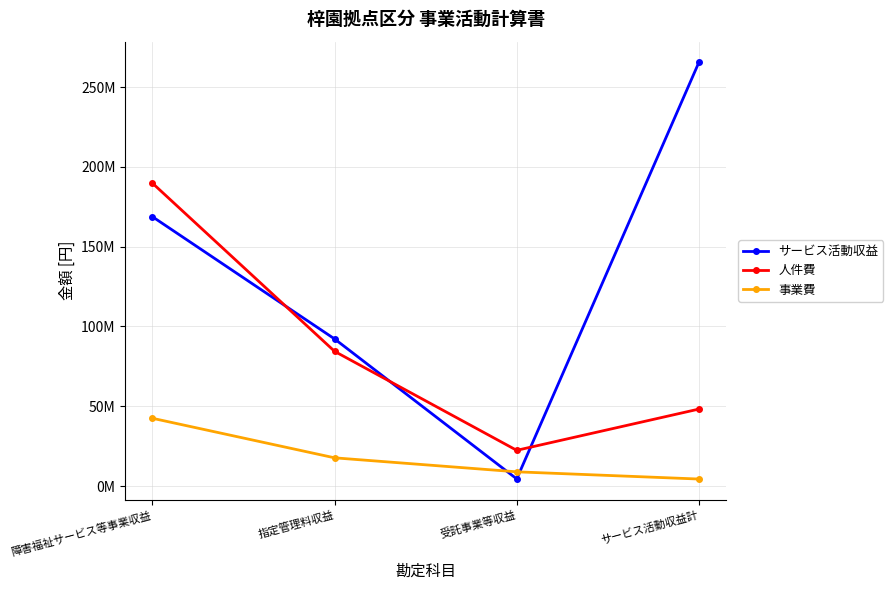

Reading left to right, extract all data points from this chart.

サービス活動収益: 168757893	92177947	4486516	265422356
人件費: 189768204	84402782	22387984	48229000
事業費: 42460934	17685299	8917964	4397539